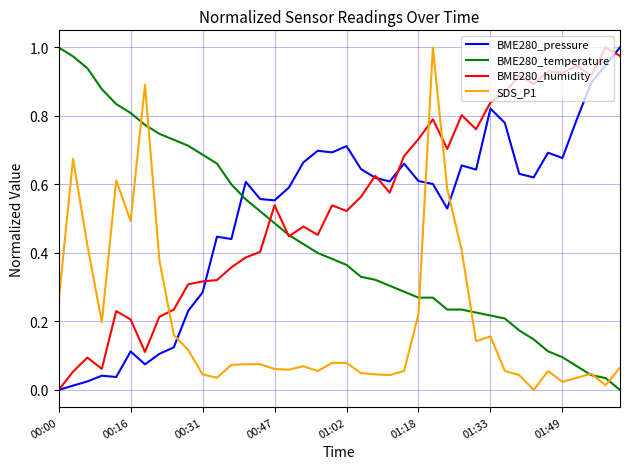

True or false: BME280_humidity and SDS_P1 cross at least once.

True